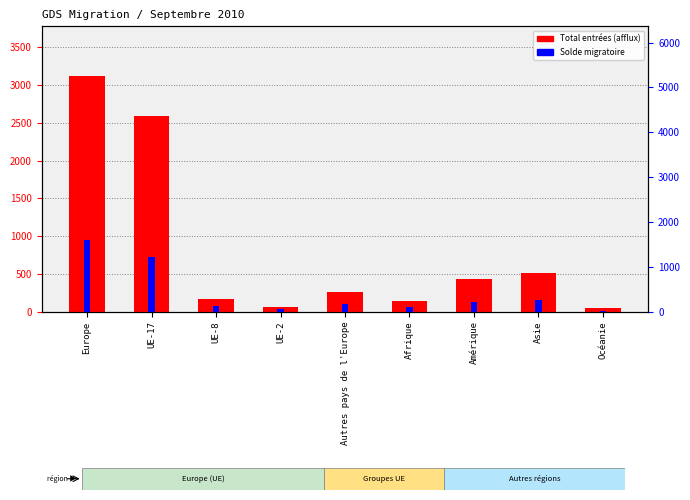

Is the value of Solde migratoire at Afrique greater than the value of Total entrées (afflux) at Asie?

No